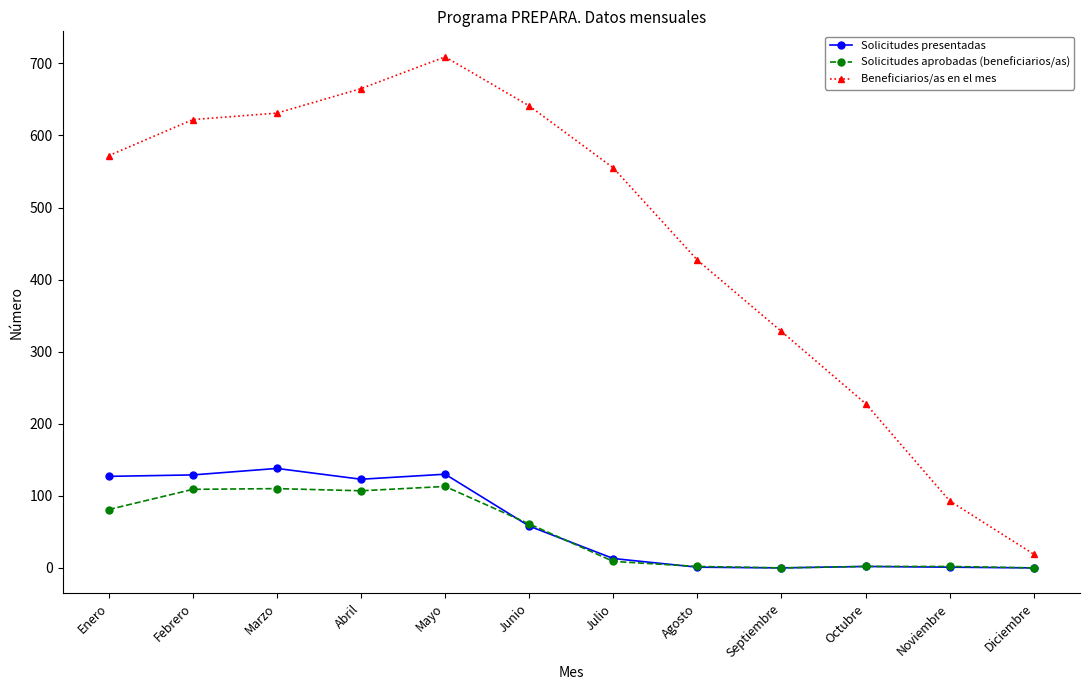

What is the label of the 5th point from the right?

Agosto